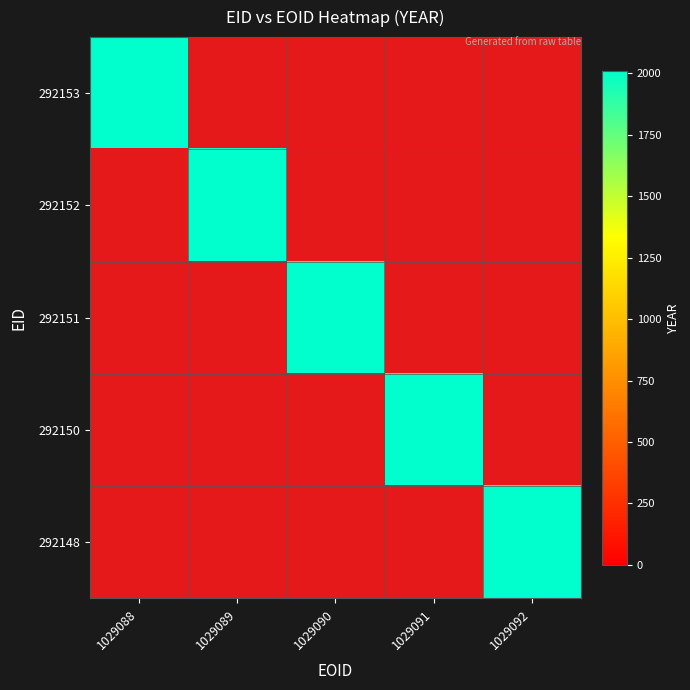

At which category is the sum across all series the highest?

1029088